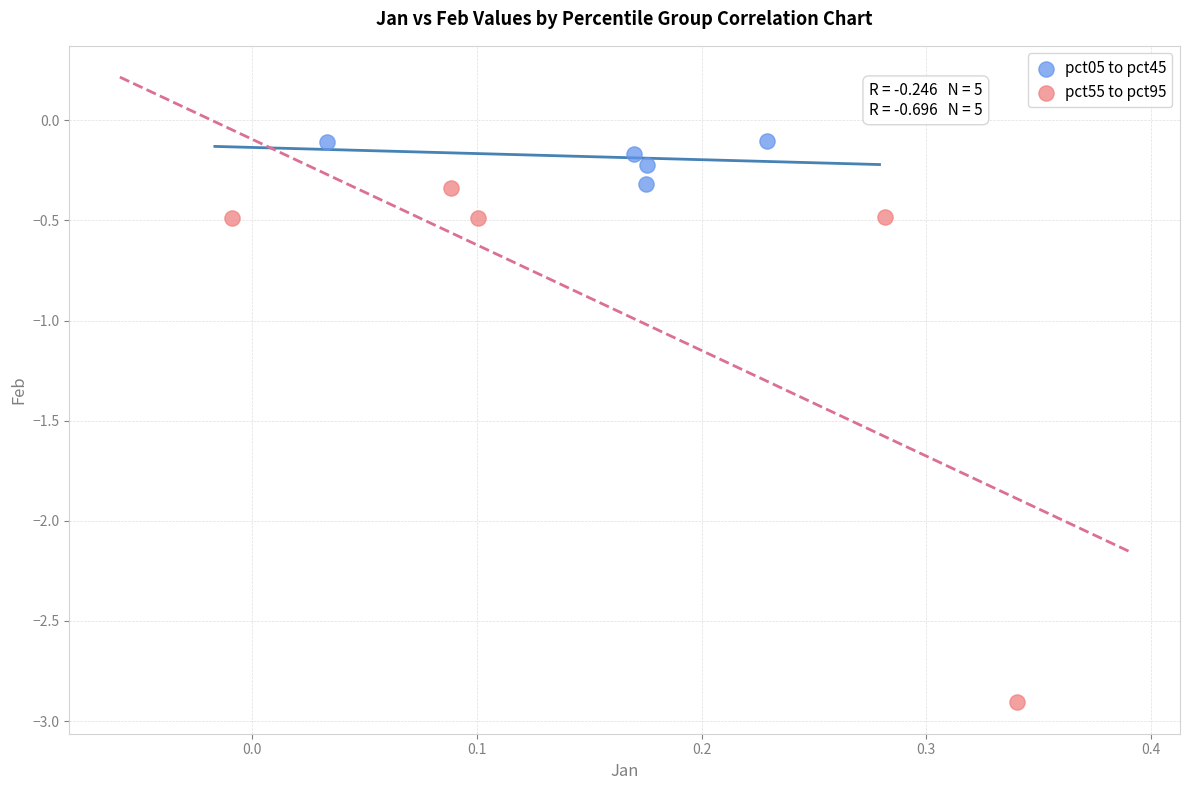

Which series contains the lowest Y value?

pct55 to pct95